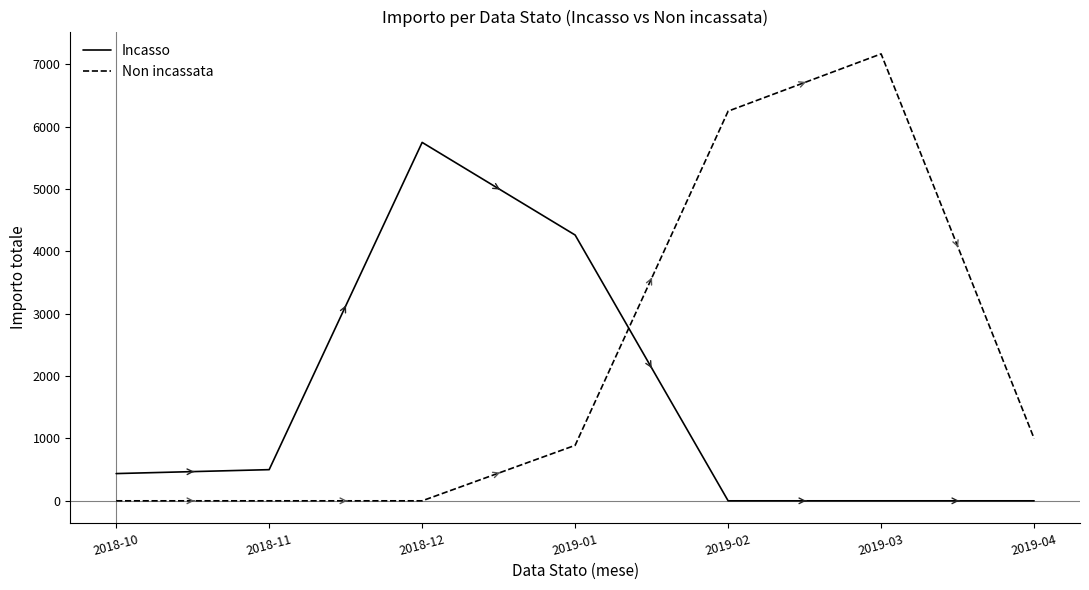

What is the average value of the Incasso series?

1564.4